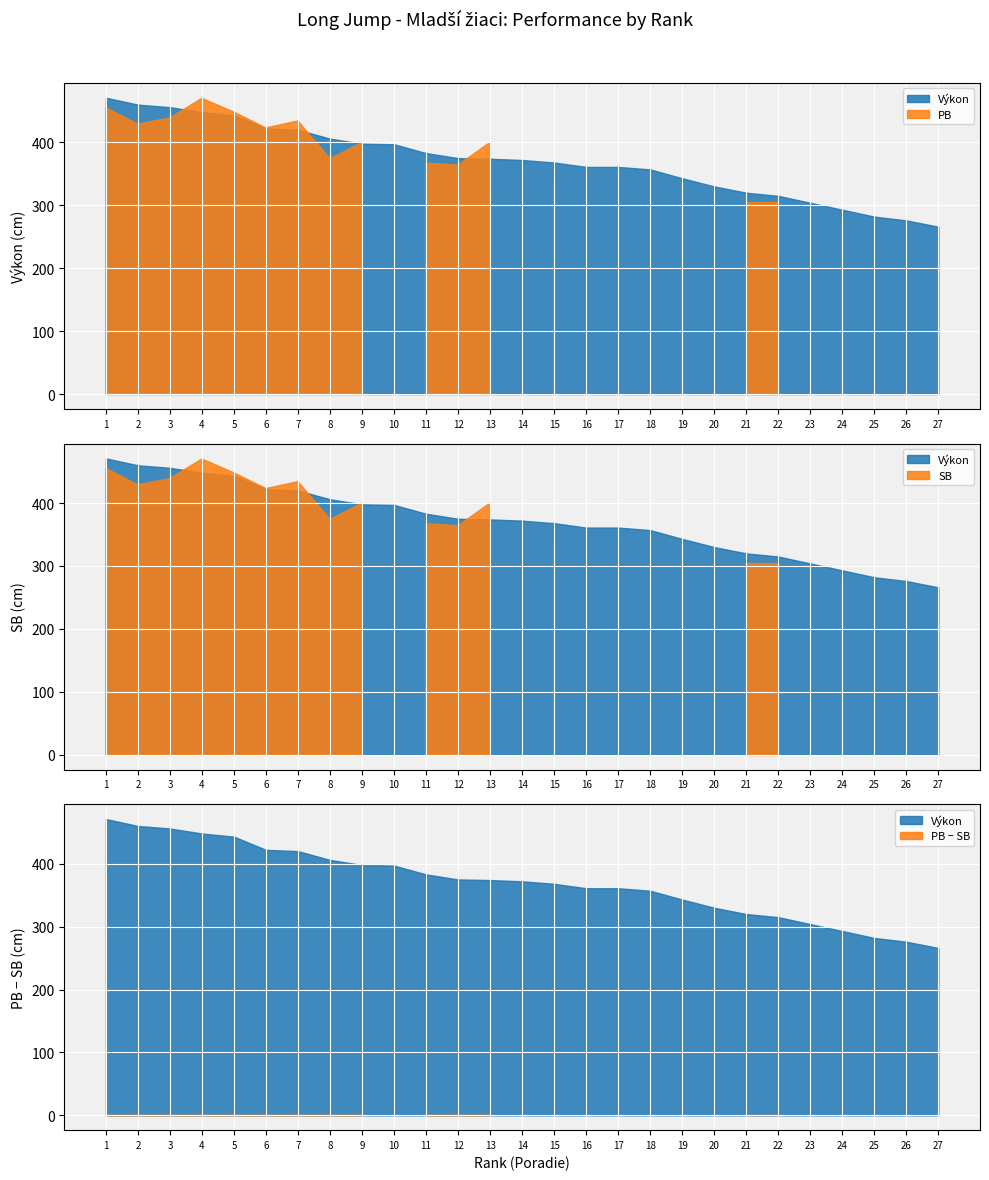

Where does the Výkon series first go above 372?

1